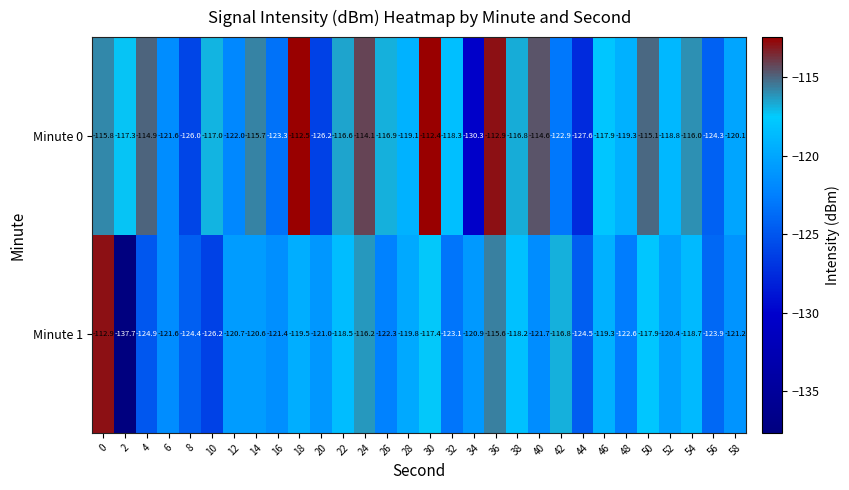

List the series in order of their peak value, lowest first.

Minute 1, Minute 0